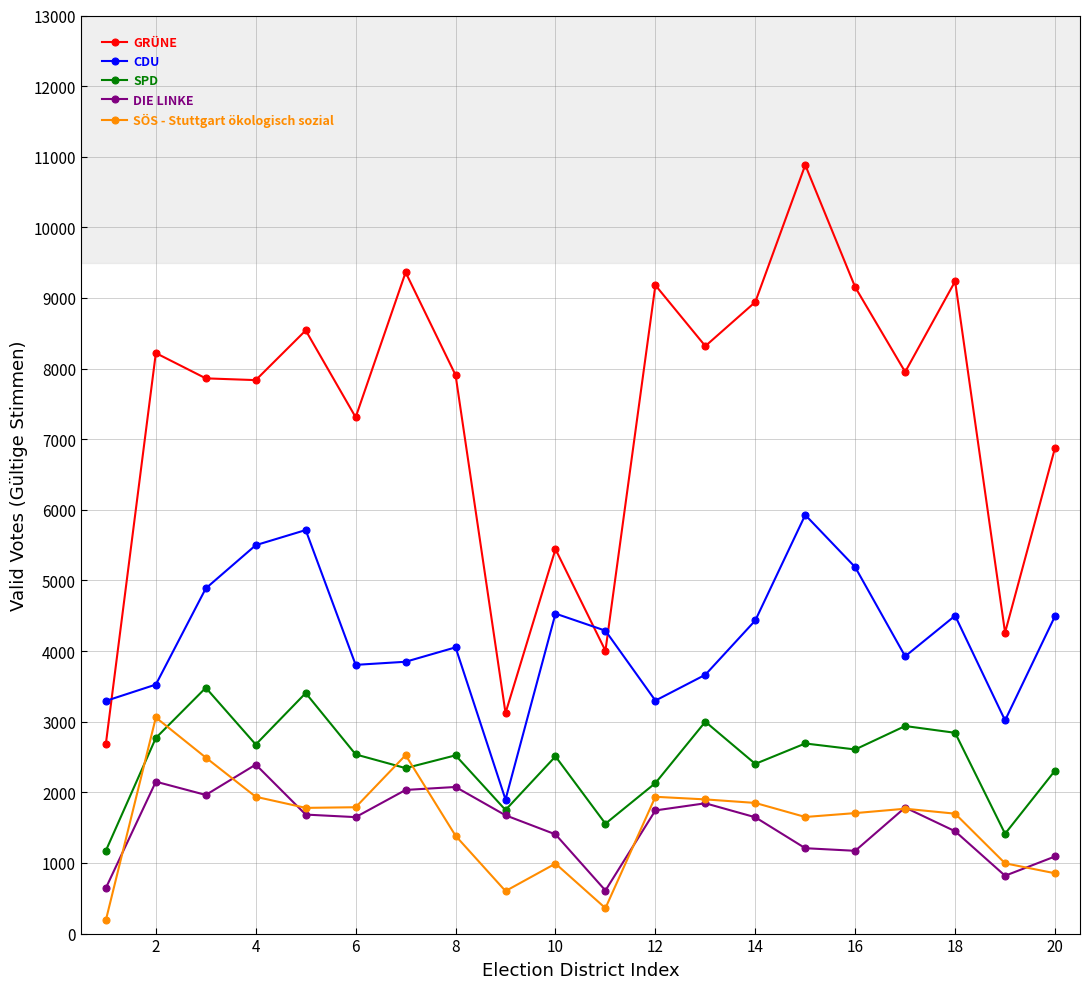

What is the value of the DIE LINKE point at the 11th from the left?

610